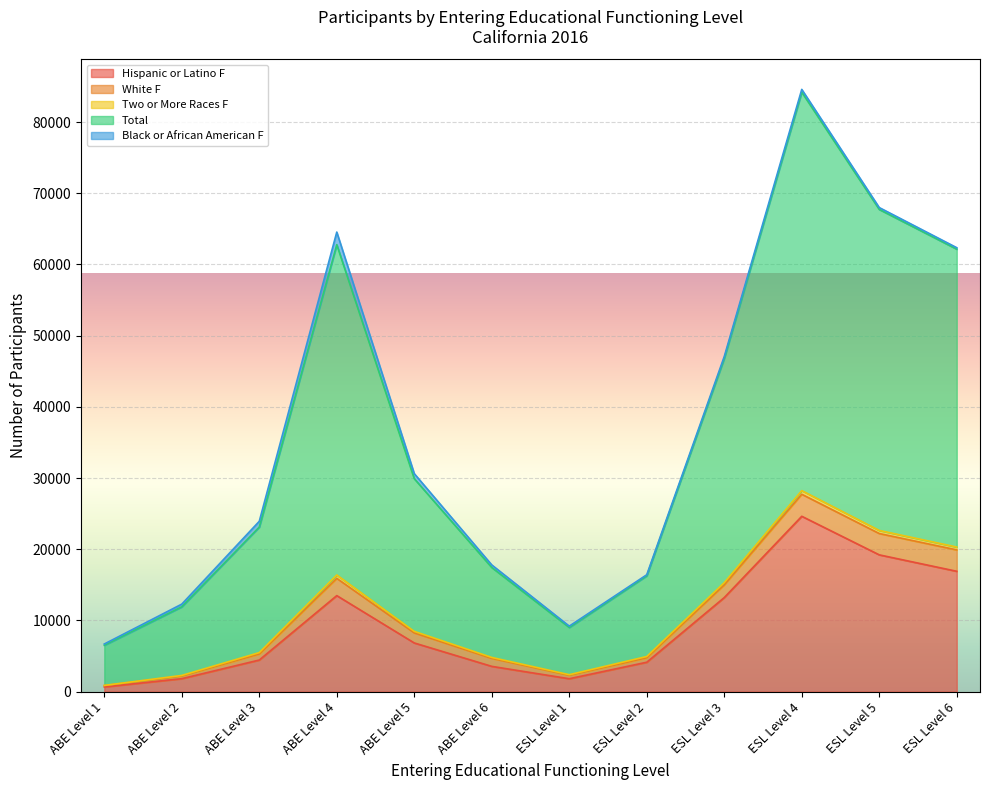

At which category does Total reach its first local valley?

ESL Level 1